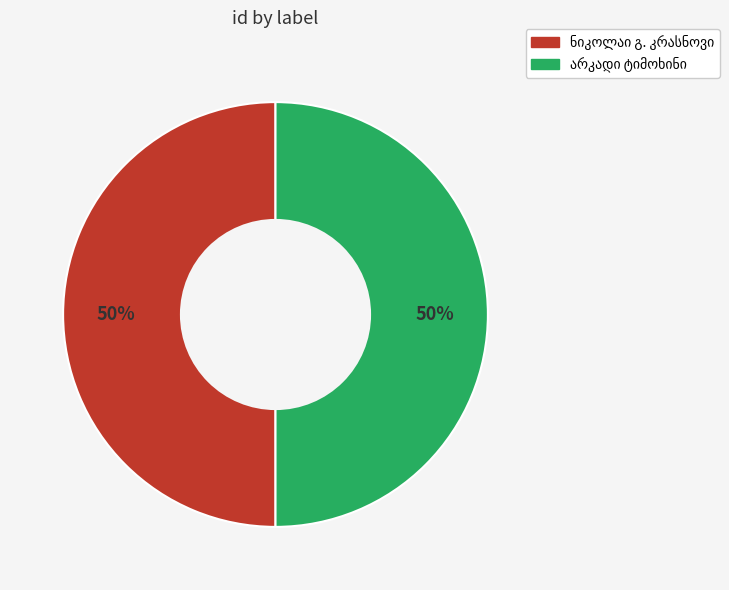

To the nearest percent, what is the average slice percentage?

50%